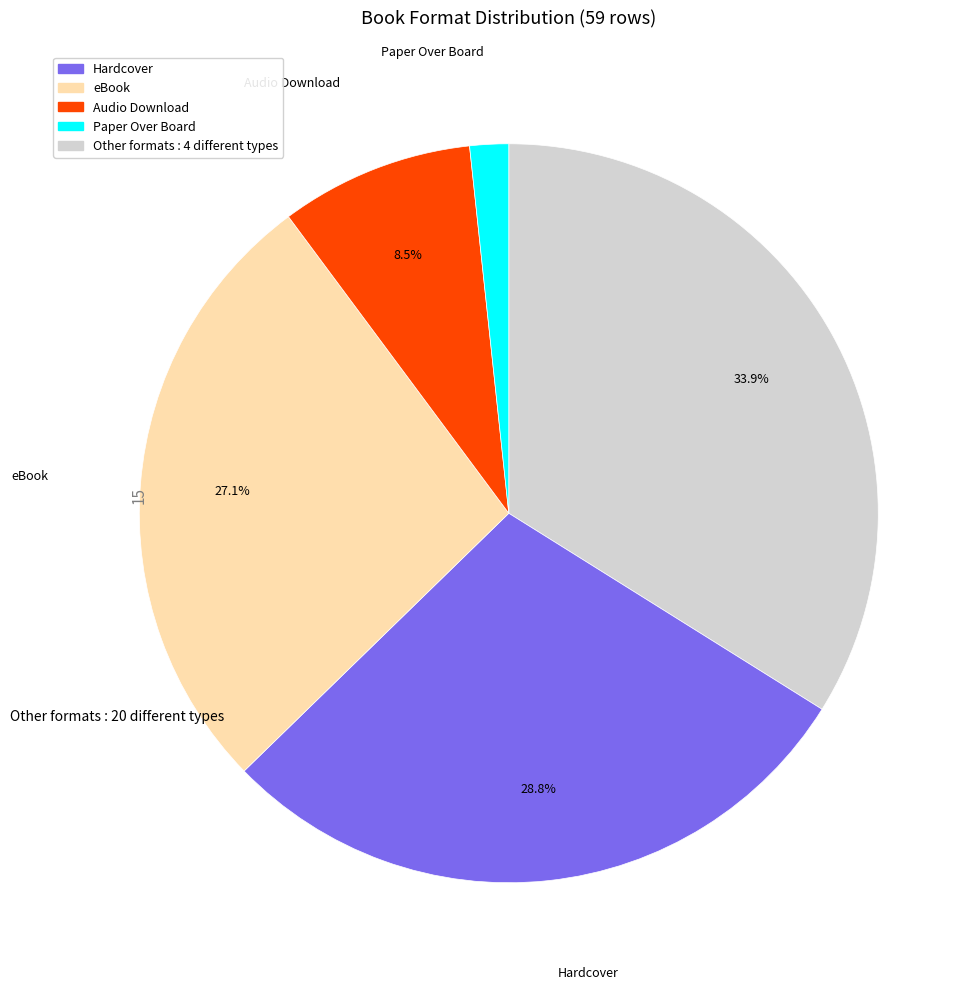

Is there any slice that represents more than half of the pie?

No